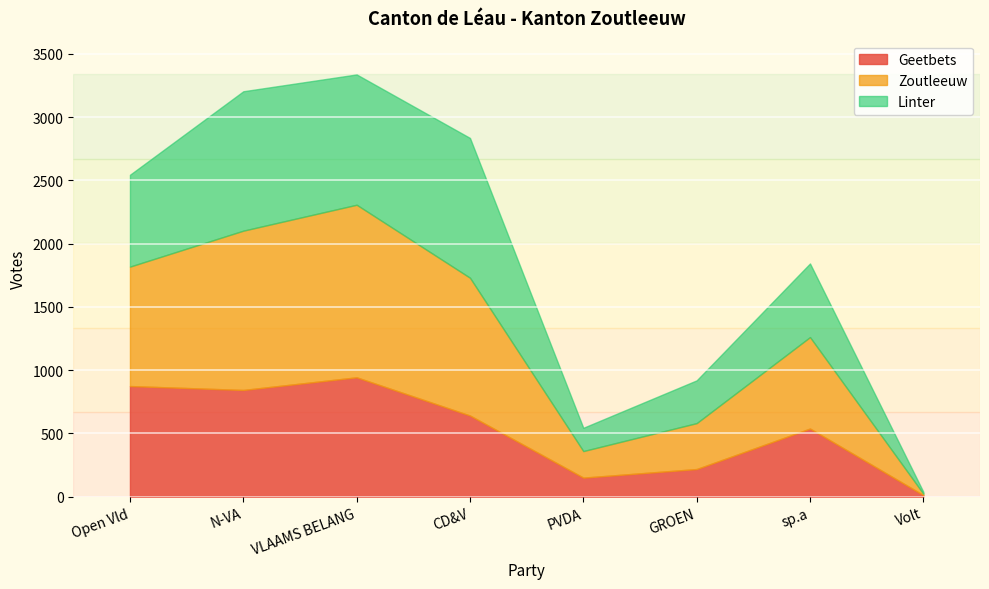

List the labels in order of Linter value, largest first.

CD&V, N-VA, VLAAMS BELANG, Open Vld, sp.a, GROEN, PVDA, Volt